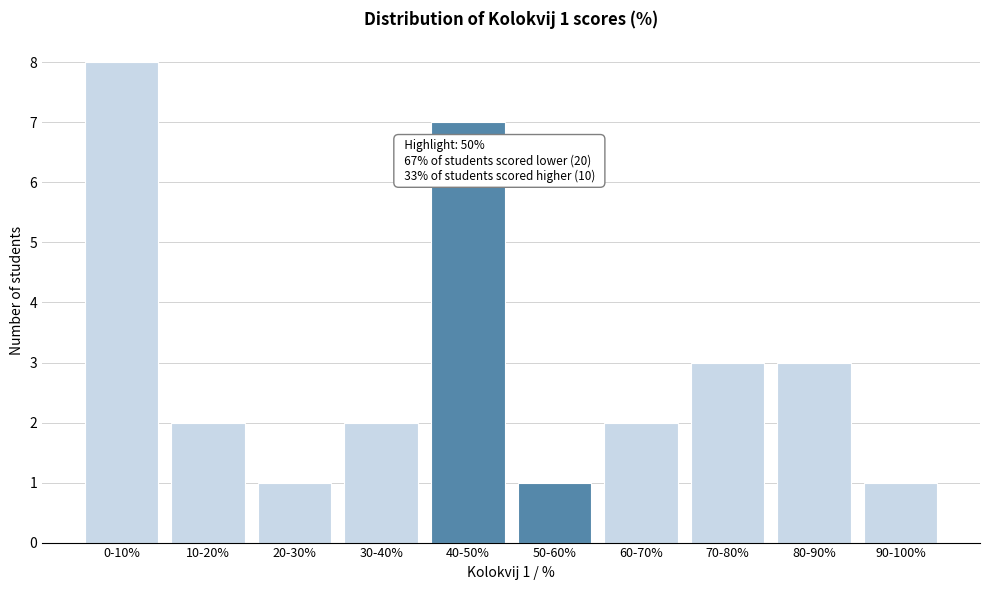

Reading left to right, what are all the values shown in this chart?

8	2	1	2	7	1	2	3	3	1